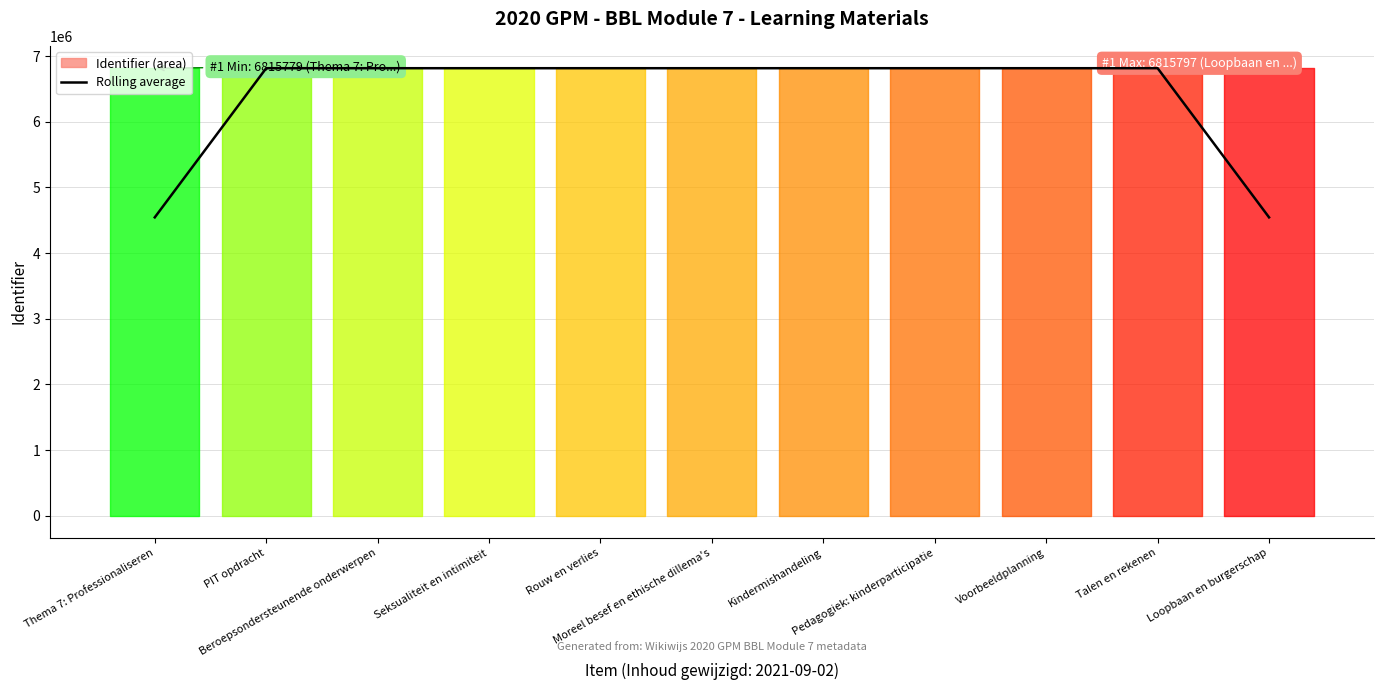

Reading left to right, transcribe all the data shown in this chart.

Thema 7: Professionaliseren=4543854.3	PIT opdracht=6815783.0	Beroepsondersteunende onderwerpen=6815785.7	Seksualiteit en intimiteit=6815787.7	Rouw en verlies=6815789.3	Moreel besef en ethische dillema's=6815791.0	Kindermishandeling=6815792.0	Pedagogiek: kinderparticipatie=6815793.0	Voorbeeldplanning=6815794.3	Talen en rekenen=6815795.7	Loopbaan en burgerschap=4543864.3